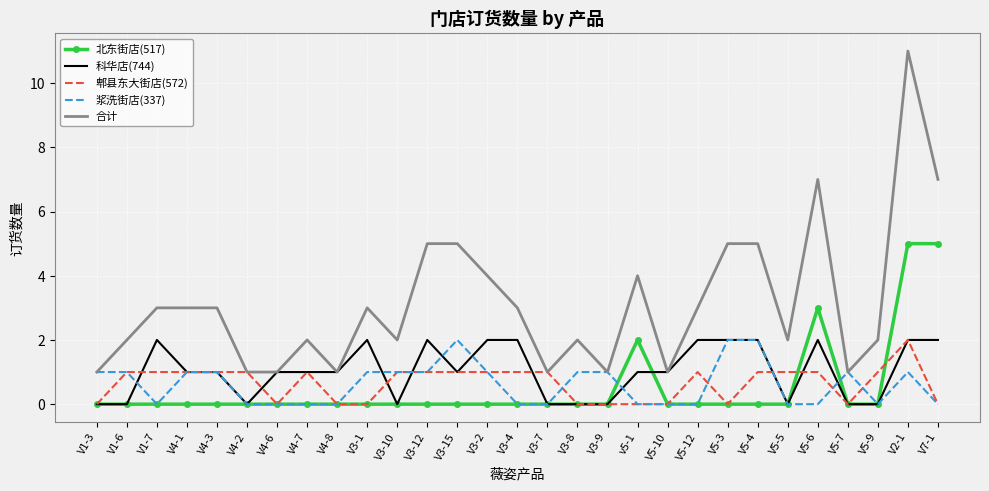

What is the total value across all series at V7-1?

14